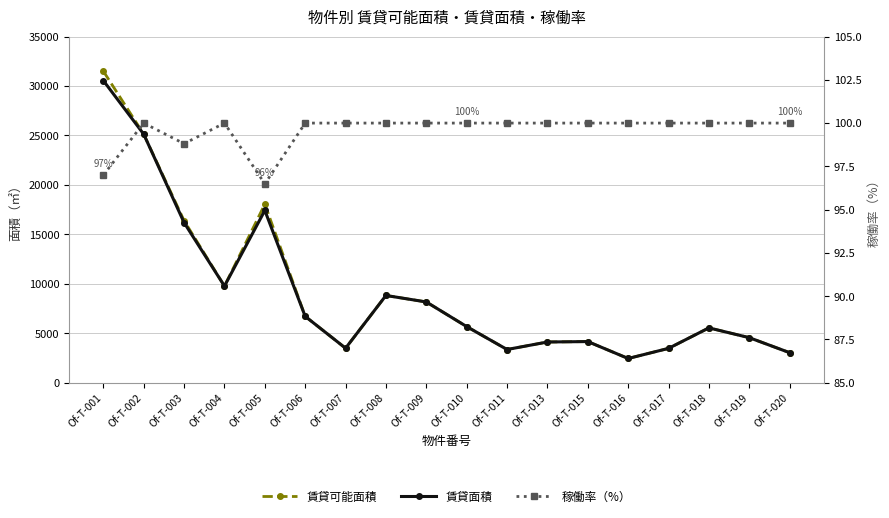

Count the number of data series in this chart.

3